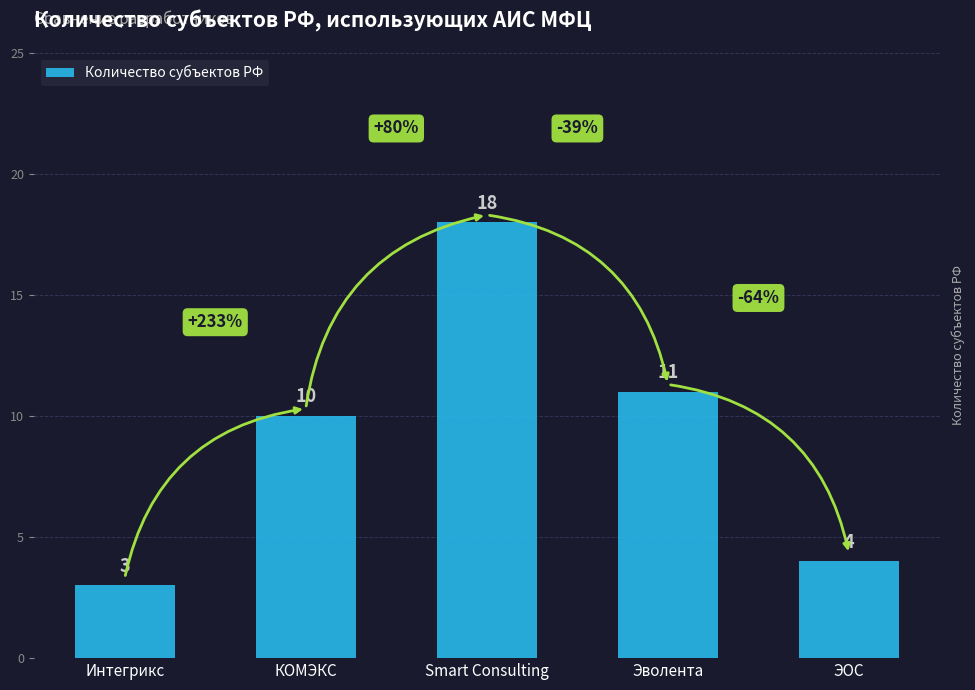

Reading left to right, what are all the values shown in this chart?

3	10	18	11	4